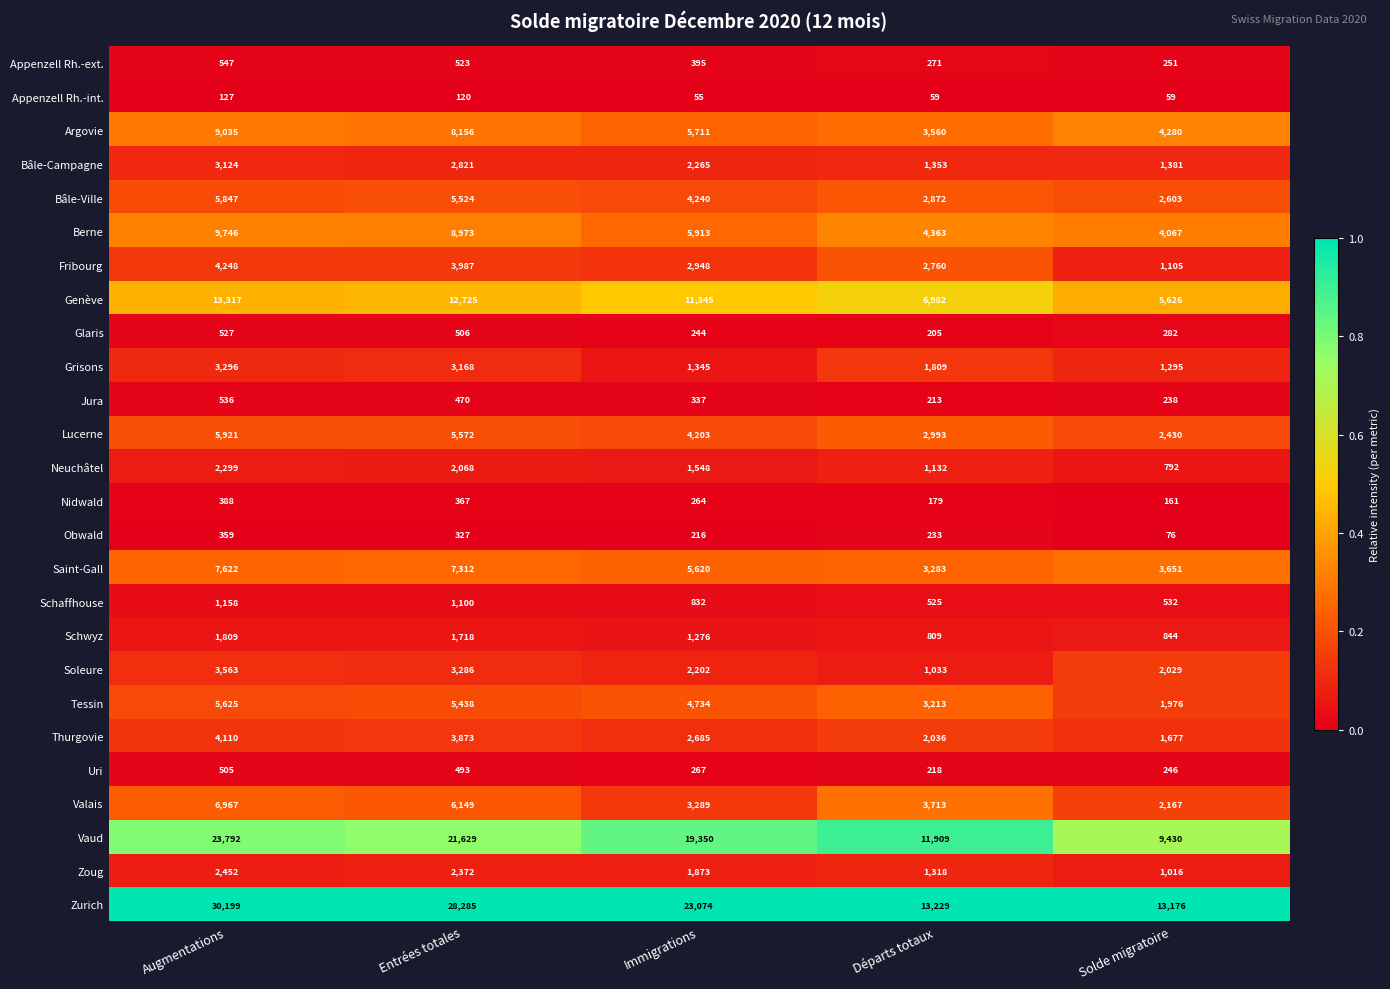

List the series in order of their peak value, lowest first.

Appenzell Rh.-int., Obwald, Nidwald, Uri, Glaris, Jura, Appenzell Rh.-ext., Schaffhouse, Schwyz, Neuchâtel, Zoug, Bâle-Campagne, Grisons, Soleure, Thurgovie, Fribourg, Tessin, Bâle-Ville, Lucerne, Valais, Saint-Gall, Argovie, Berne, Genève, Vaud, Zurich